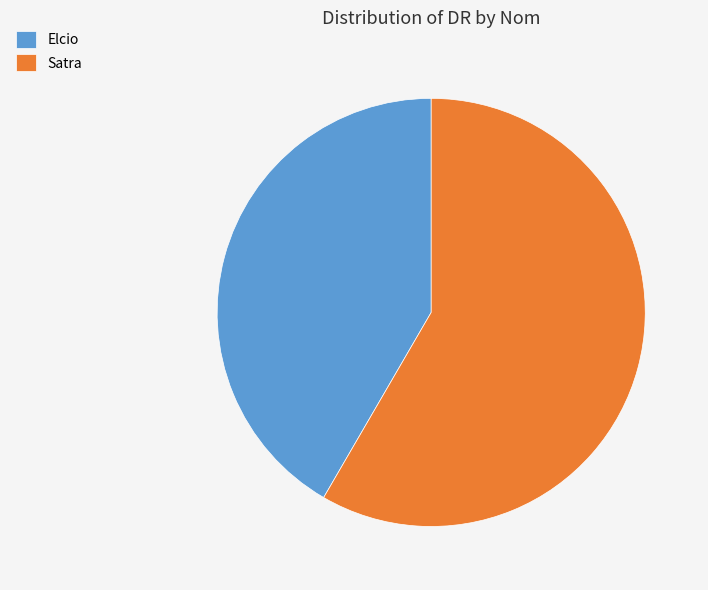

Do Satra and Elcio together represent more than half of the pie?

Yes